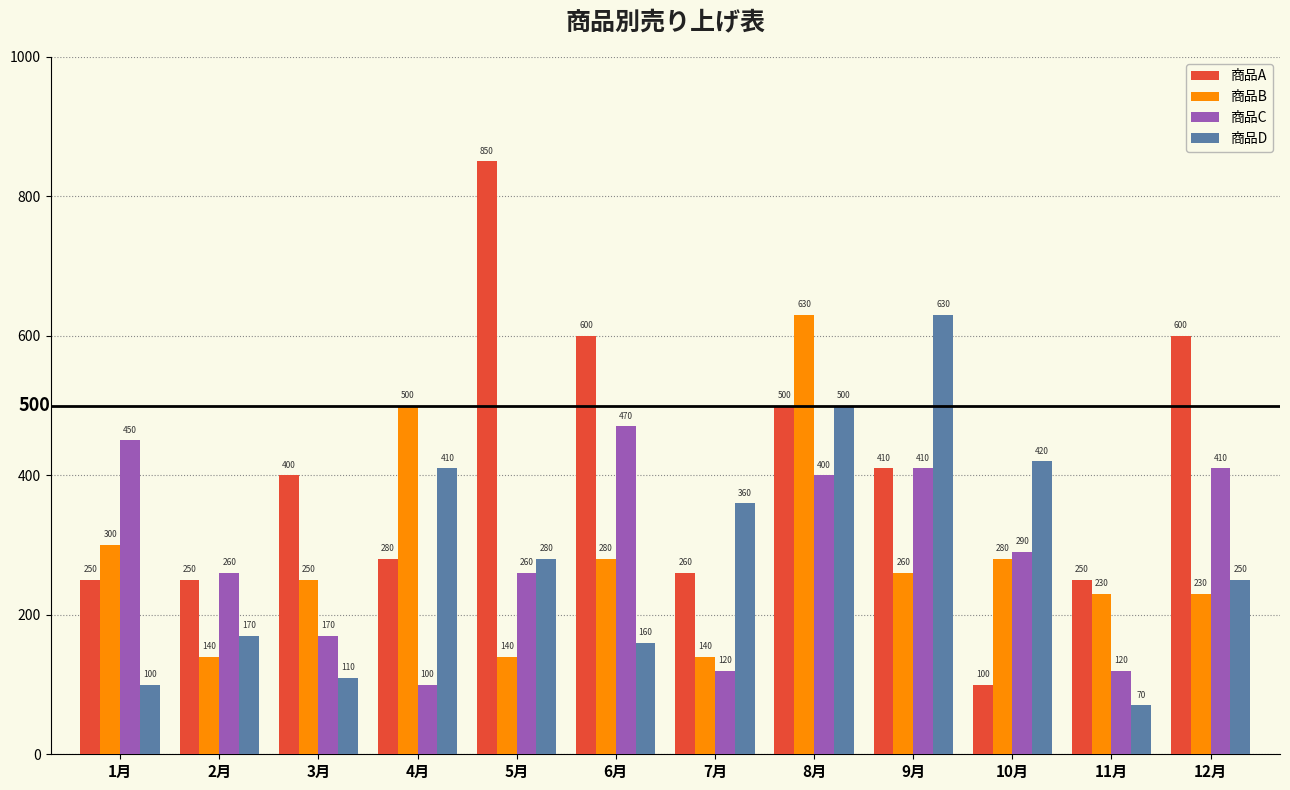

What is the difference between the maximum and second lowest values in the 商品C series?

350